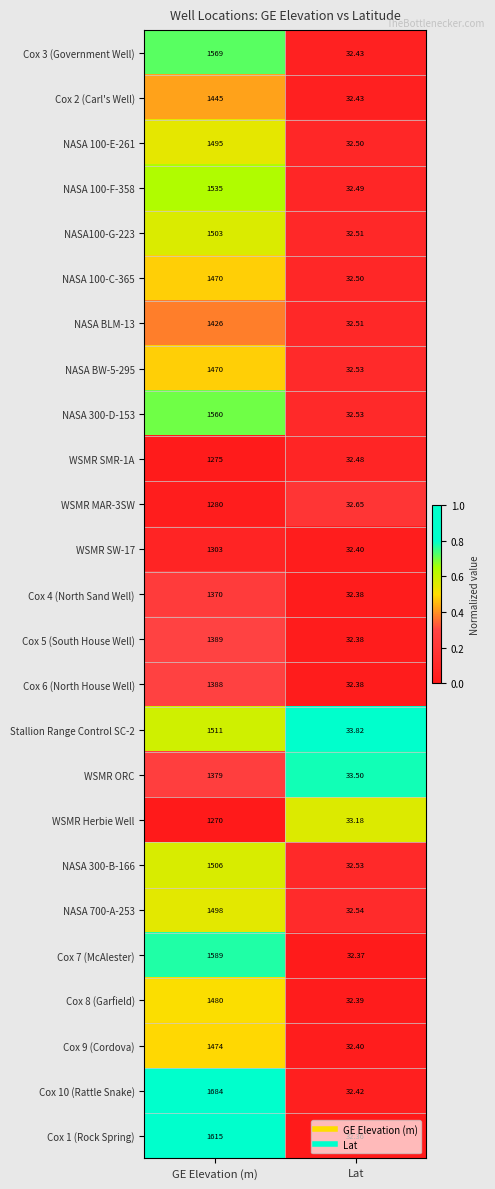

What is the spread (max minus min) of values at Lat?

1.5